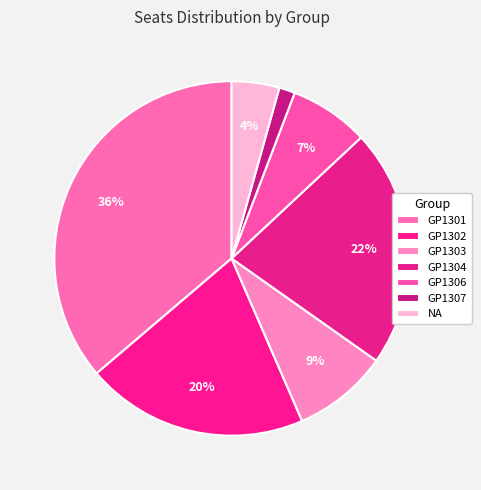

What percentage is the GP1302 slice, to the nearest percent?

20%